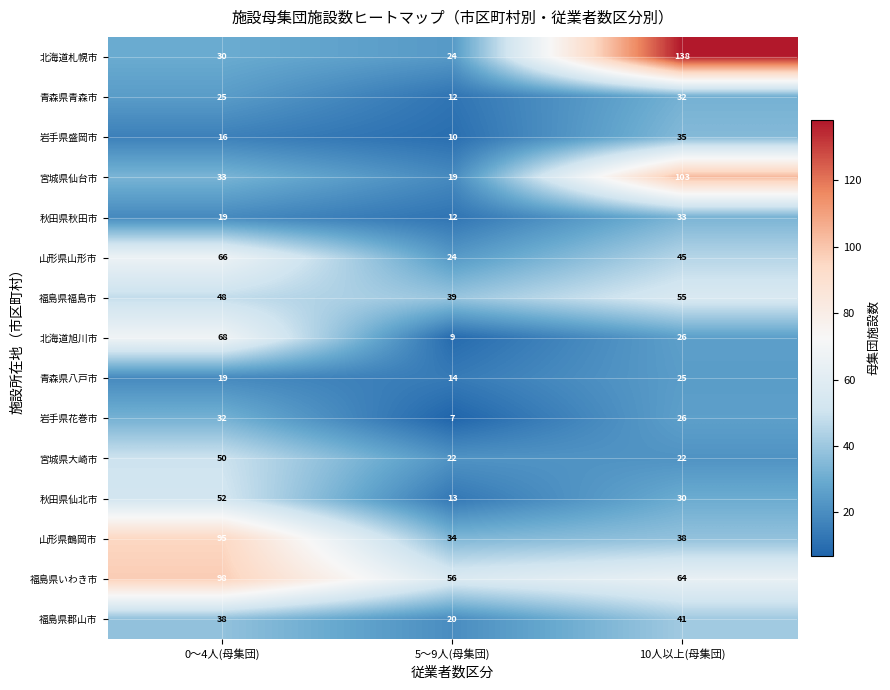

What is the maximum value for 宮城県仙台市?

103